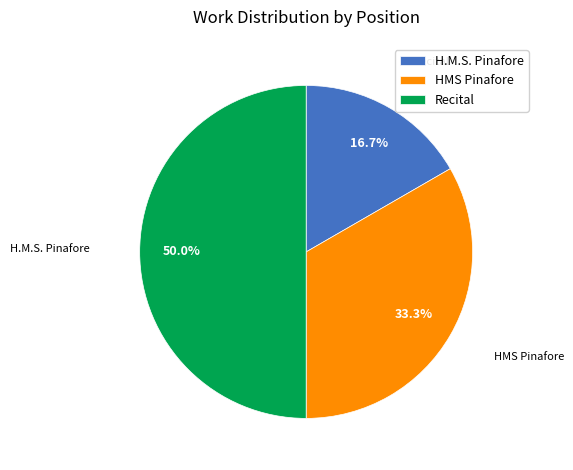

Does H.M.S. Pinafore represent more than half of the total?

No